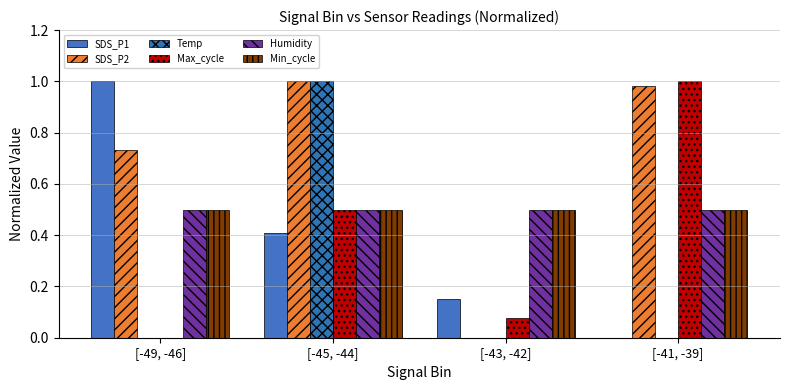

How many data points in SDS_P2 are above 0?

3